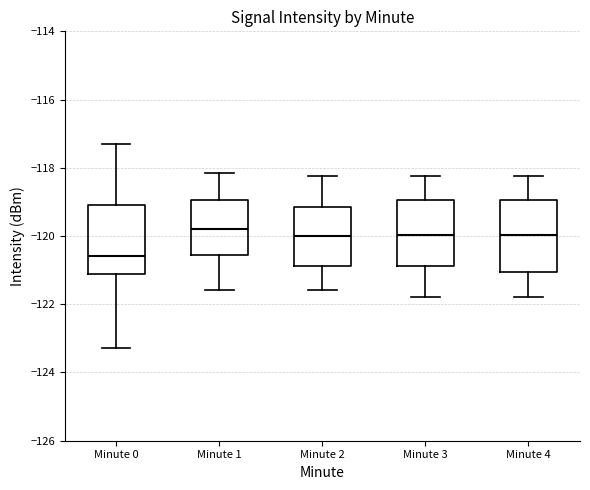

Reading left to right, read every box against the y-axis: the position of its median line, the range the box covers, and the ends of its whiskers. The values are not printed on the chart, so give them approximately, as read against the axis.

Minute 0: median -120.6, box -121.2 to -119.2, whiskers -123.2 to -117.4
Minute 1: median -119.8, box -120.6 to -119.0, whiskers -121.6 to -118.2
Minute 2: median -120.0, box -120.8 to -119.2, whiskers -121.6 to -118.2
Minute 3: median -120.0, box -120.8 to -119.0, whiskers -121.8 to -118.2
Minute 4: median -120.0, box -121.0 to -119.0, whiskers -121.8 to -118.2